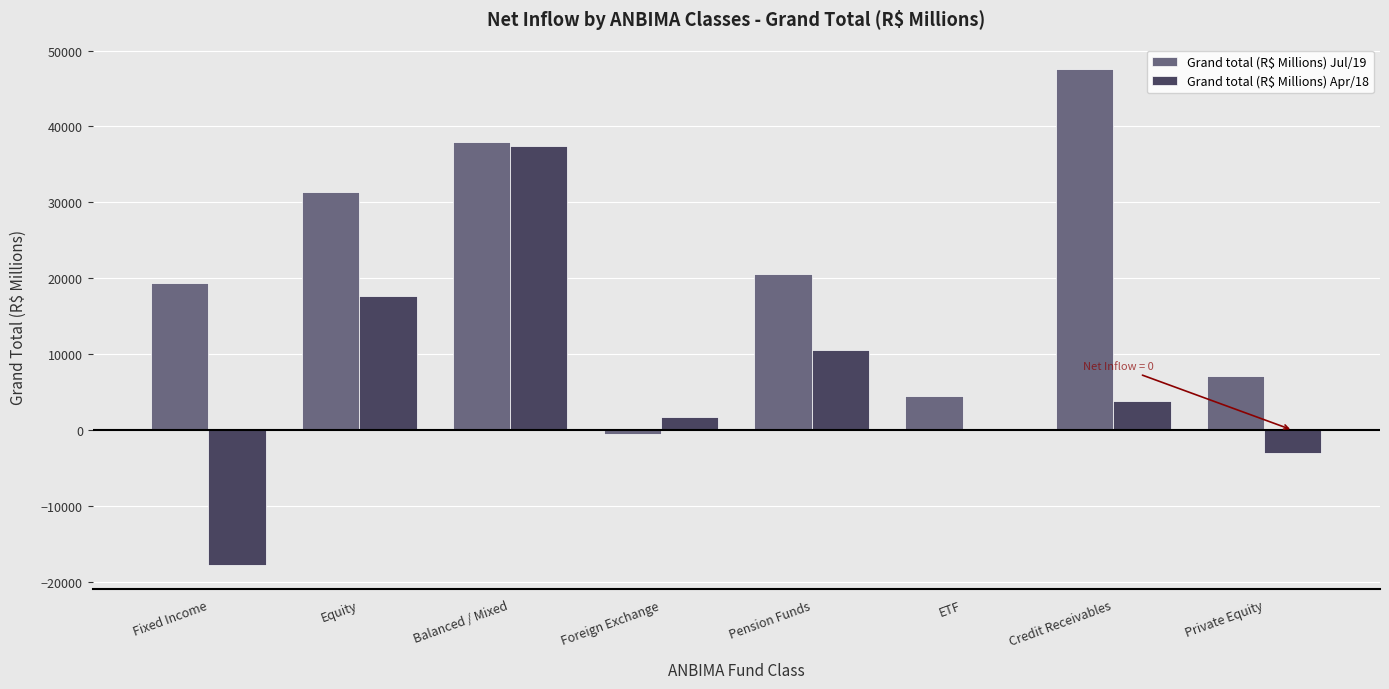

The value of Grand total (R$ Millions) Jul/19 at Pension Funds is 20537.4. True or false?

True